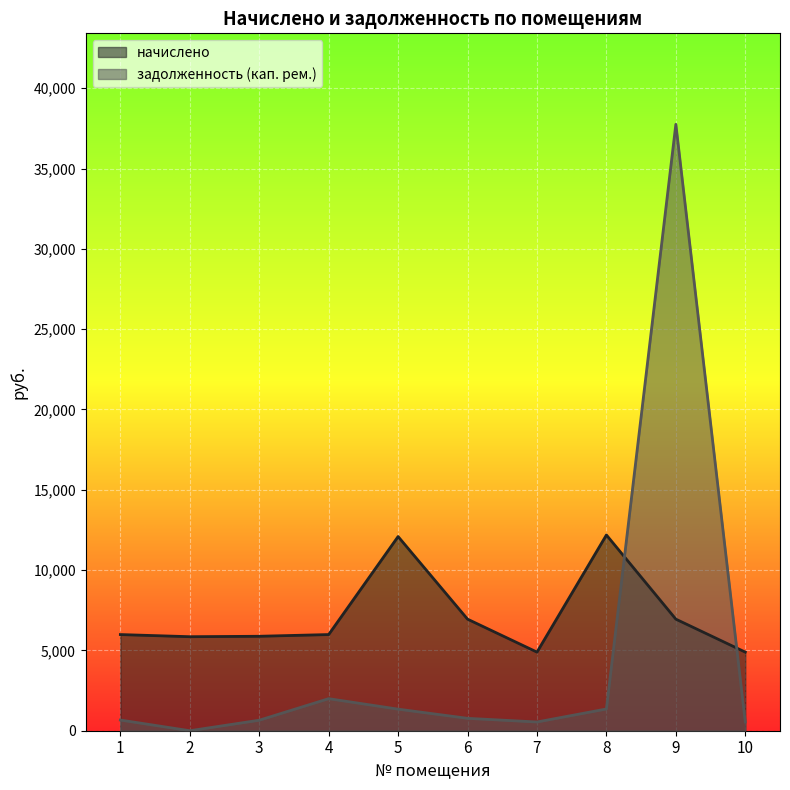

How many data points does each series have?

10